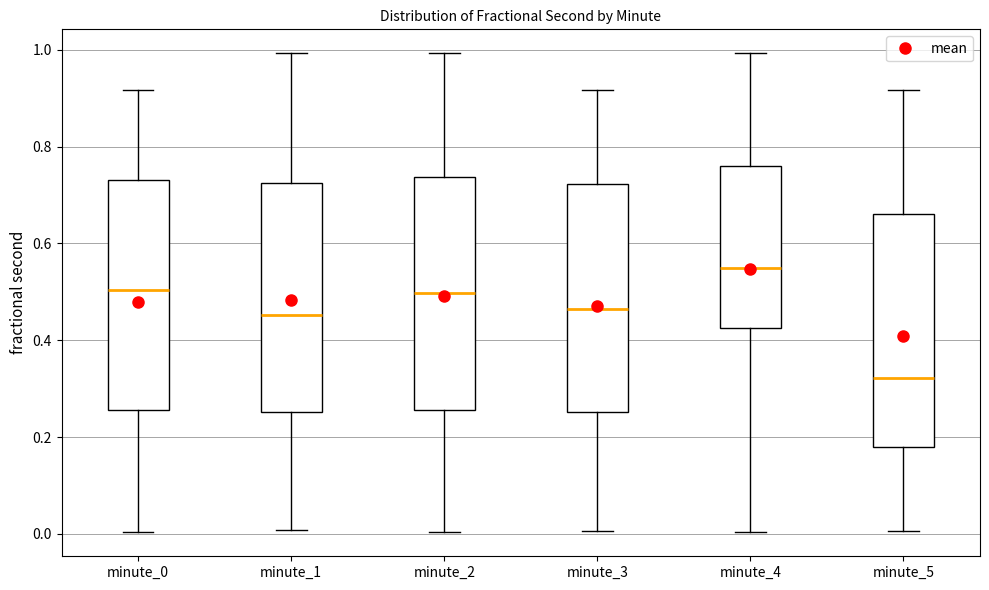

Reading left to right, read every box against the y-axis: the position of its median line, the range the box covers, and the ends of its whiskers. The values are not printed on the chart, so give them approximately, as read against the axis.

minute_0: median 0.50, box 0.26 to 0.74, whiskers 0.00 to 0.92
minute_1: median 0.46, box 0.26 to 0.72, whiskers 0.00 to 1.00
minute_2: median 0.50, box 0.26 to 0.74, whiskers 0.00 to 1.00
minute_3: median 0.46, box 0.26 to 0.72, whiskers 0.00 to 0.92
minute_4: median 0.54, box 0.42 to 0.76, whiskers 0.00 to 1.00
minute_5: median 0.32, box 0.18 to 0.66, whiskers 0.00 to 0.92